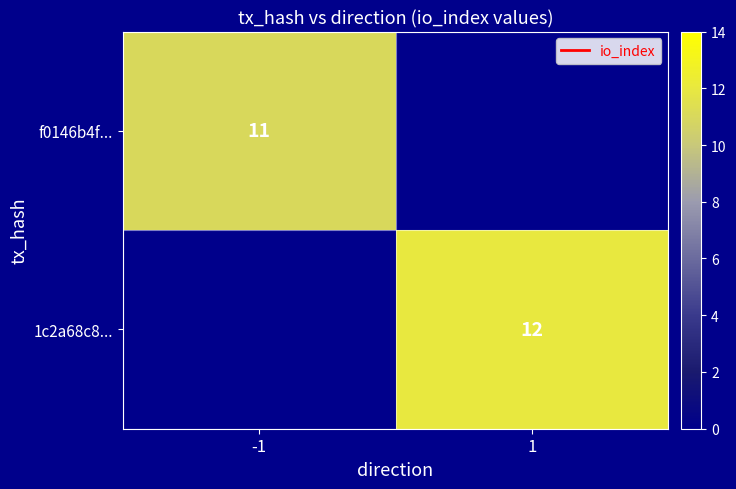

The value of f0146b4f... at -1 is 11. True or false?

True